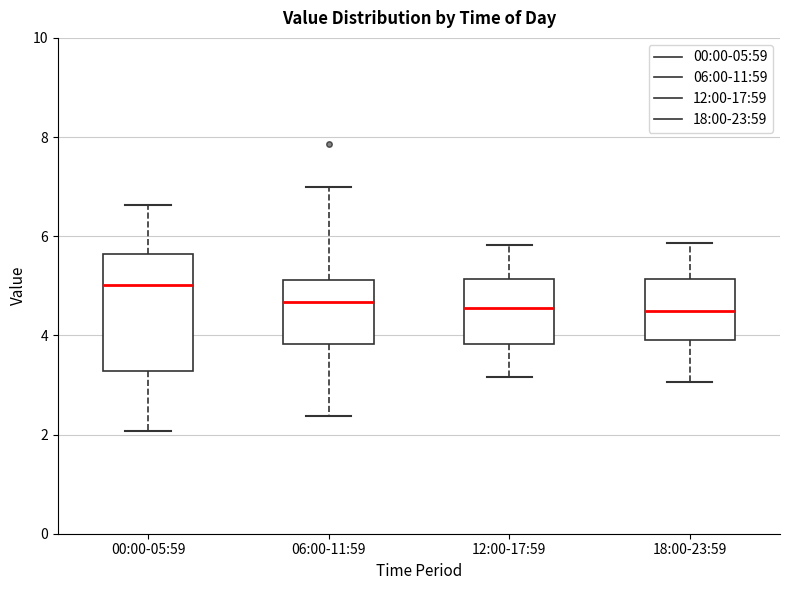

Reading left to right, read every box against the y-axis: the position of its median line, the range the box covers, and the ends of its whiskers. The values are not printed on the chart, so give them approximately, as read against the axis.

00:00-05:59: median 5.0, box 3.2 to 5.6, whiskers 2.0 to 6.6
06:00-11:59: median 4.6, box 3.8 to 5.2, whiskers 2.4 to 7.0
12:00-17:59: median 4.6, box 3.8 to 5.2, whiskers 3.2 to 5.8
18:00-23:59: median 4.6, box 4.0 to 5.2, whiskers 3.0 to 5.8